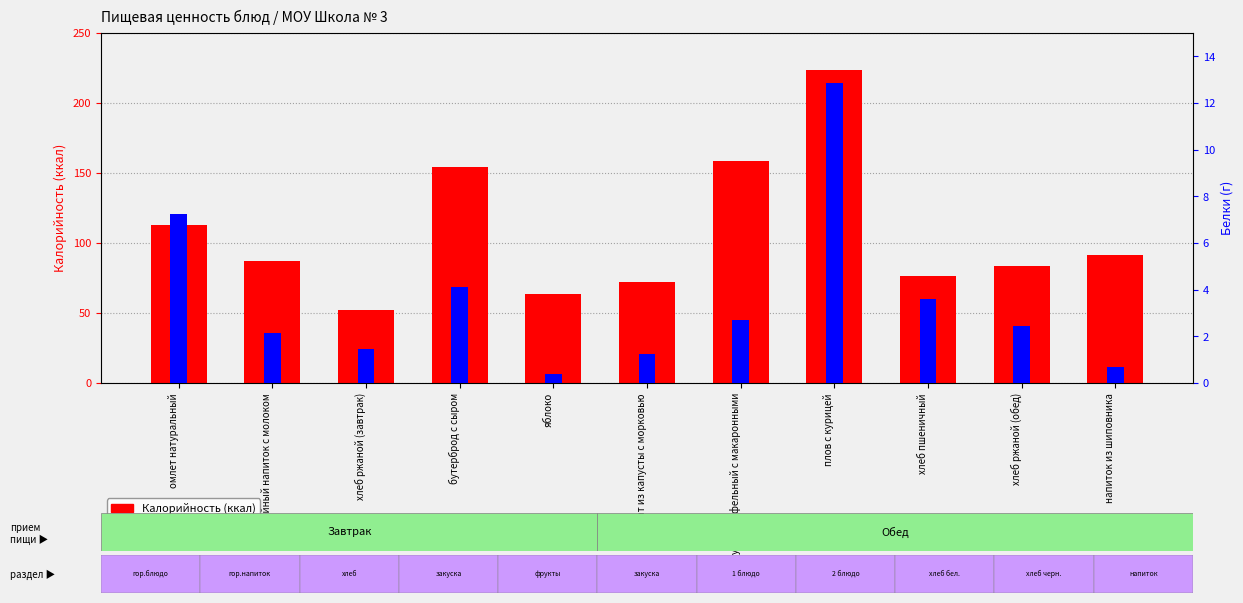

Which category has the highest value in the Калорийность series?

плов с курицей